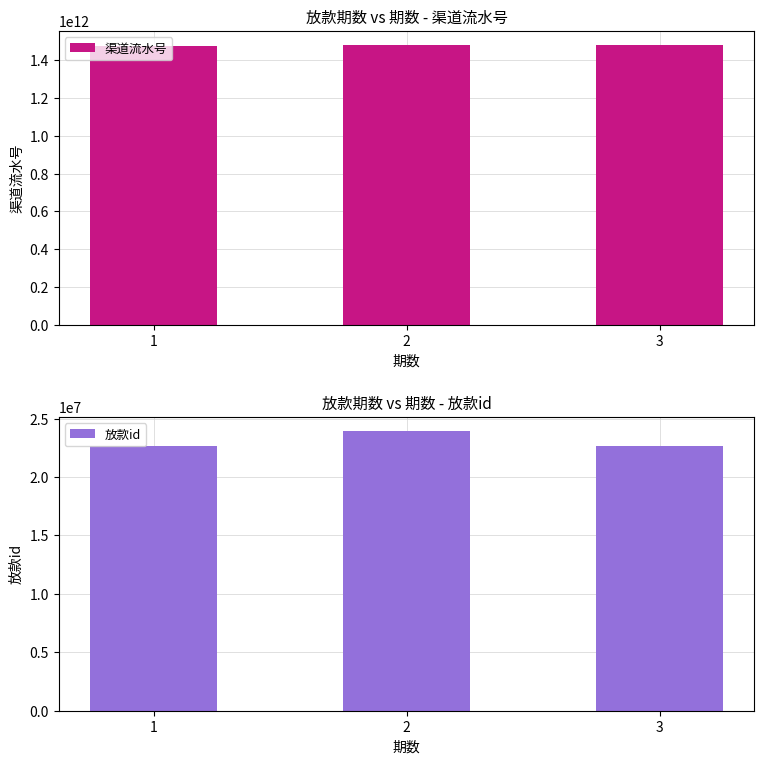

Between 2 and 1, which is larger?

2